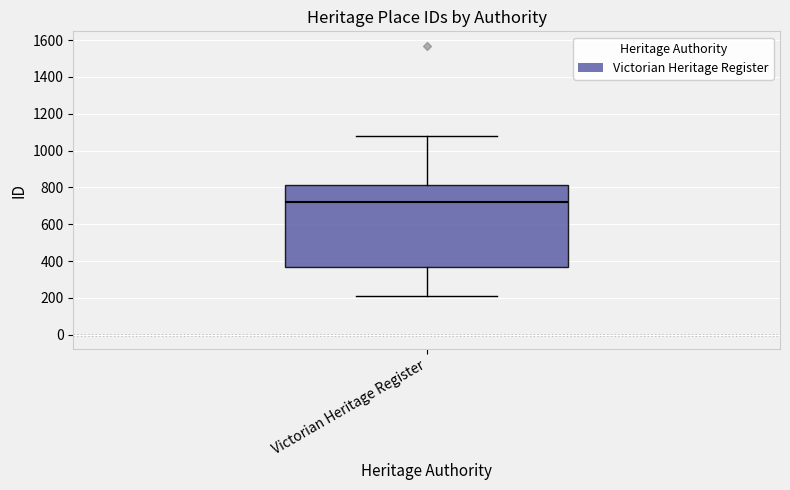

Transcribe this box plot: give where the median line is, the range the box spans, and where the two whiskers end, as read against the y-axis. The values are not printed on the chart, so give them approximately, as read against the axis.

median 720, box 360 to 820, whiskers 200 to 1080